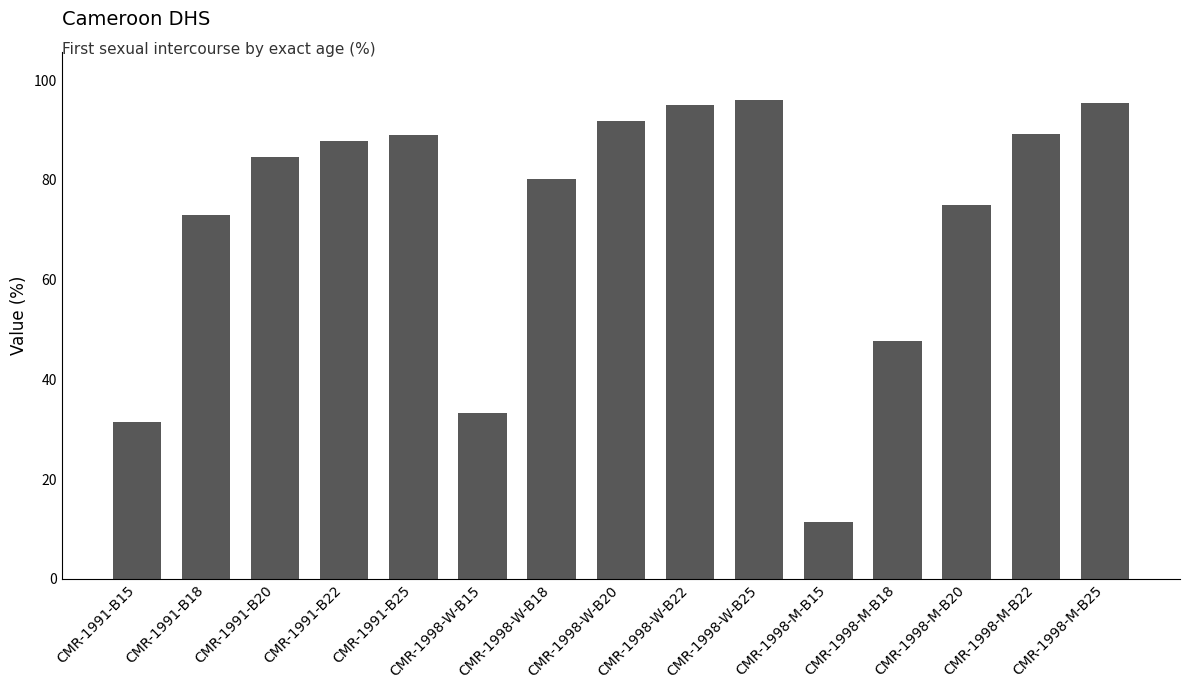

What is the approximate value at CMR-1998-W-B15?

33.2